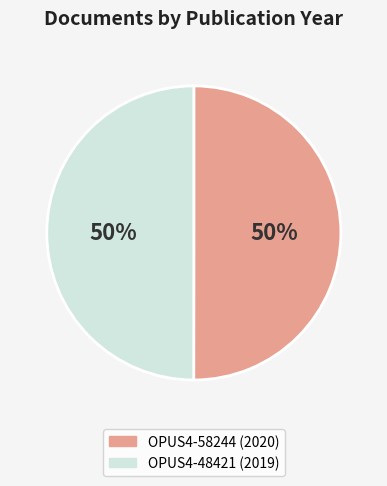

What percentage is the OPUS4-48421 slice, to the nearest percent?

50%